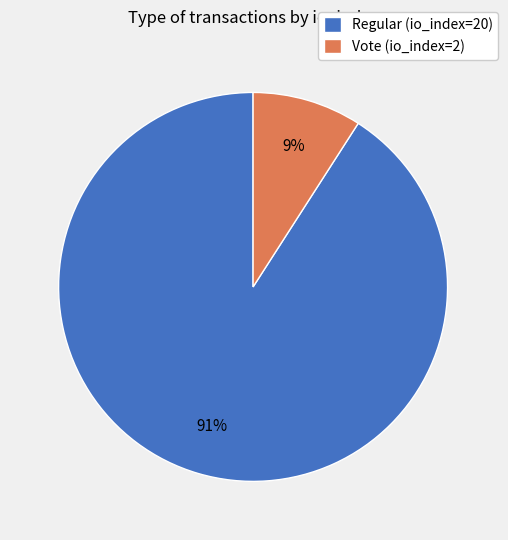

Which slice is the smallest?

Vote (io_index=2)